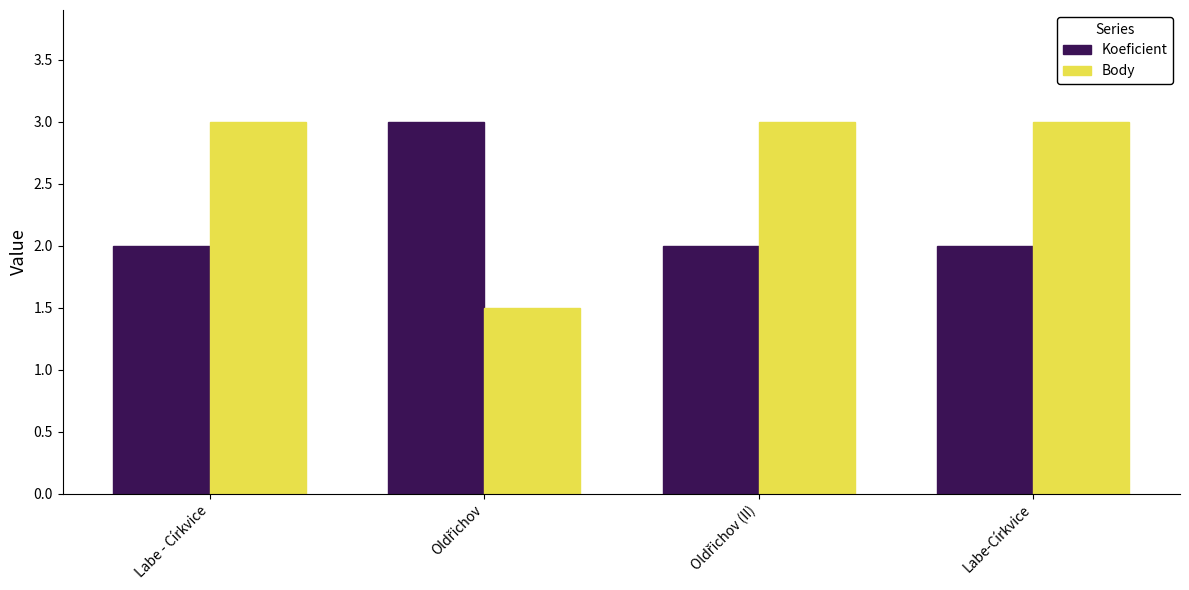

How many categories are shown in the chart?

4